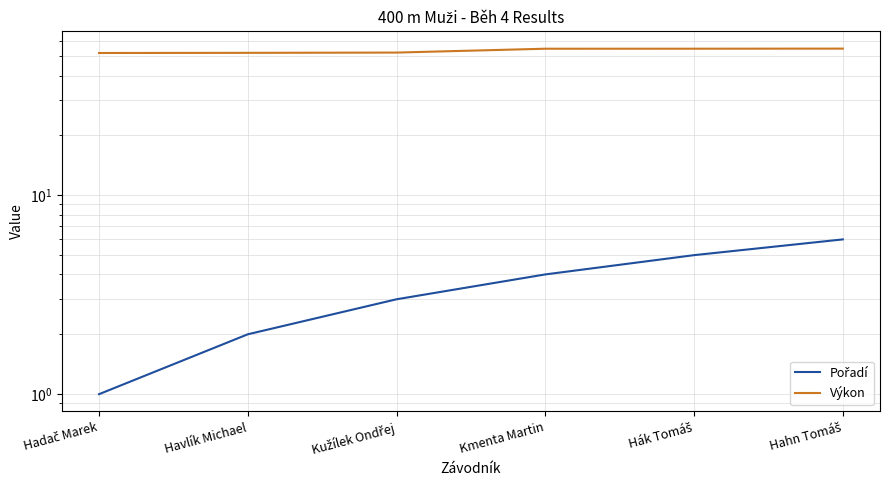

What is the difference between the Pořadí values at Hadač Marek and Kužílek Ondřej?

2.0